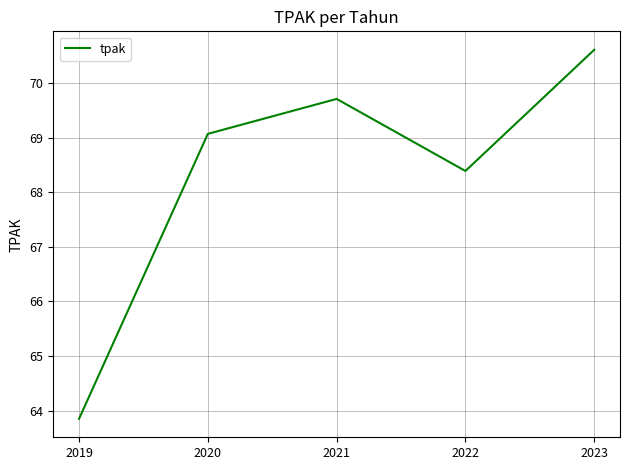

The value at 2022 is 20.2. True or false?

False